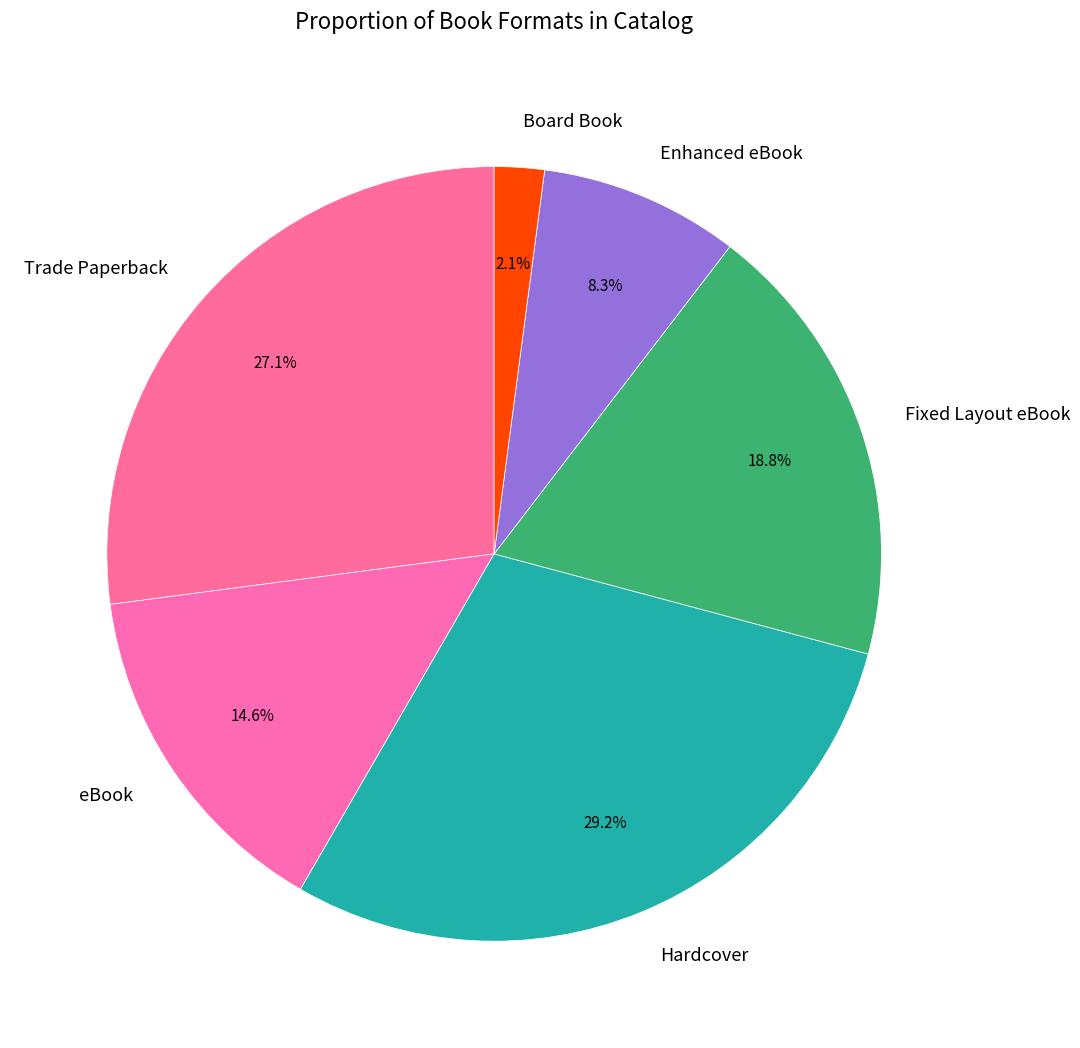

Is Trade Paperback the majority of the pie?

No